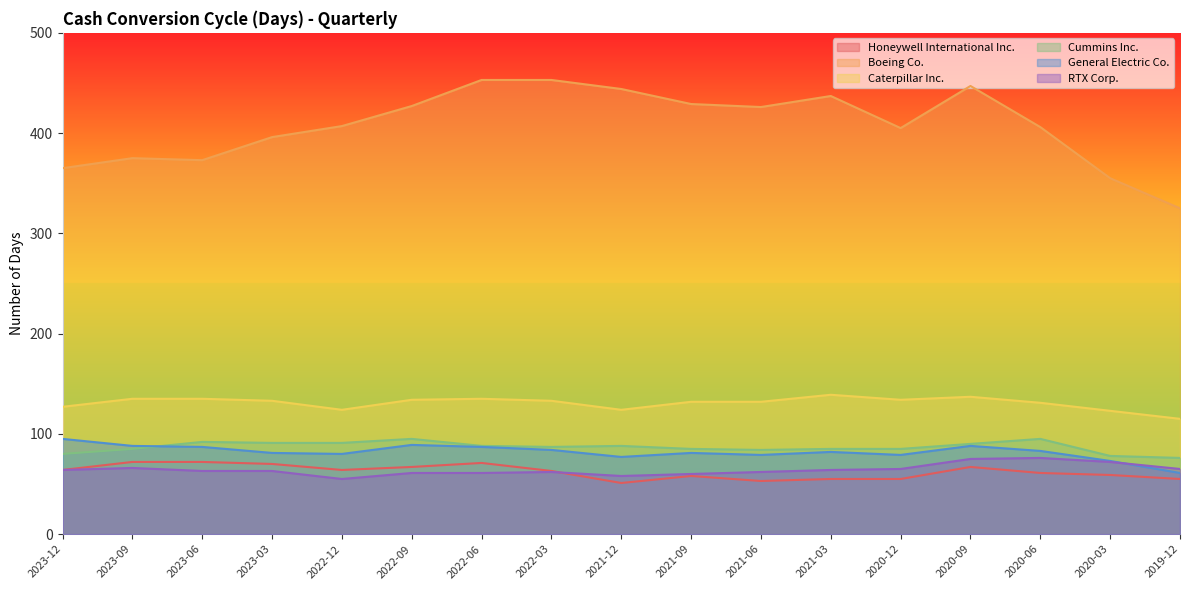

What is the label of the 14th point from the right?

2023-03